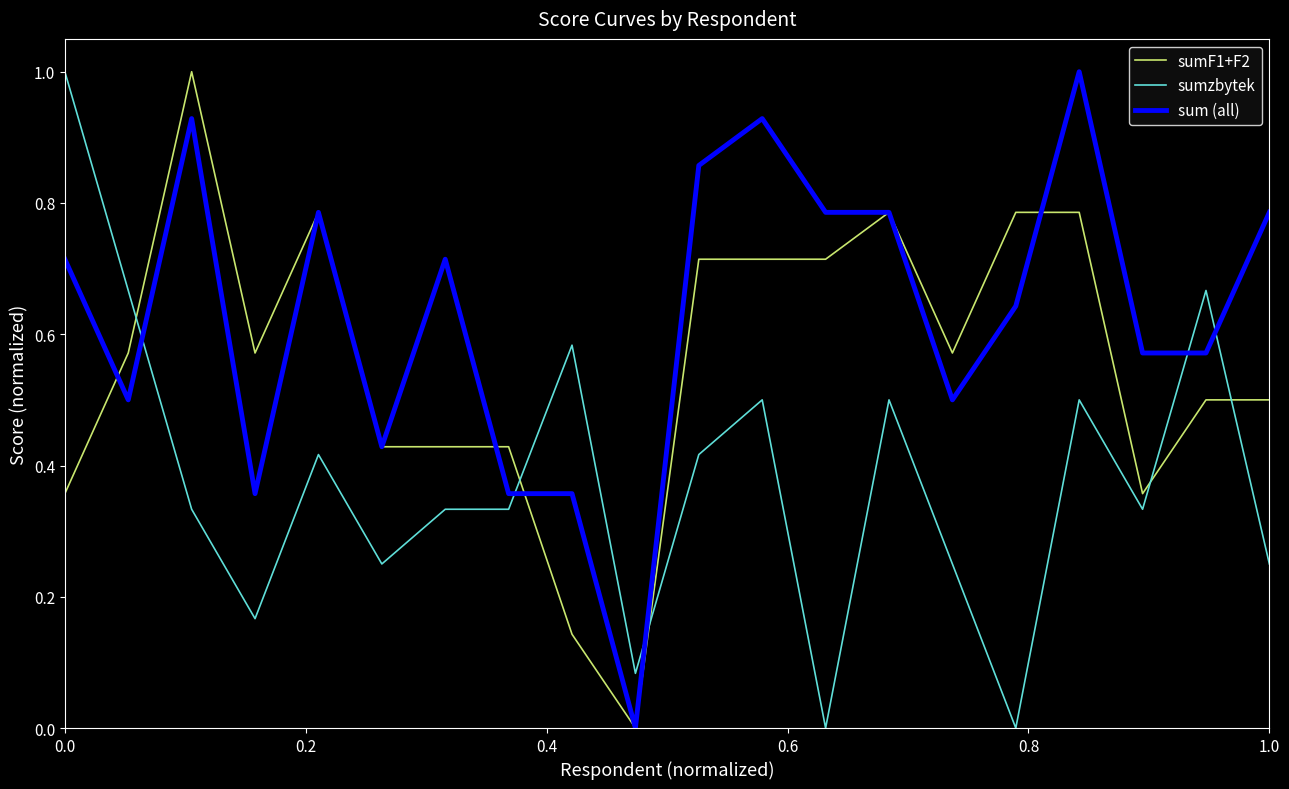

What are all the series names shown in the legend?

sumF1+F2, sumzbytek, sum (all)